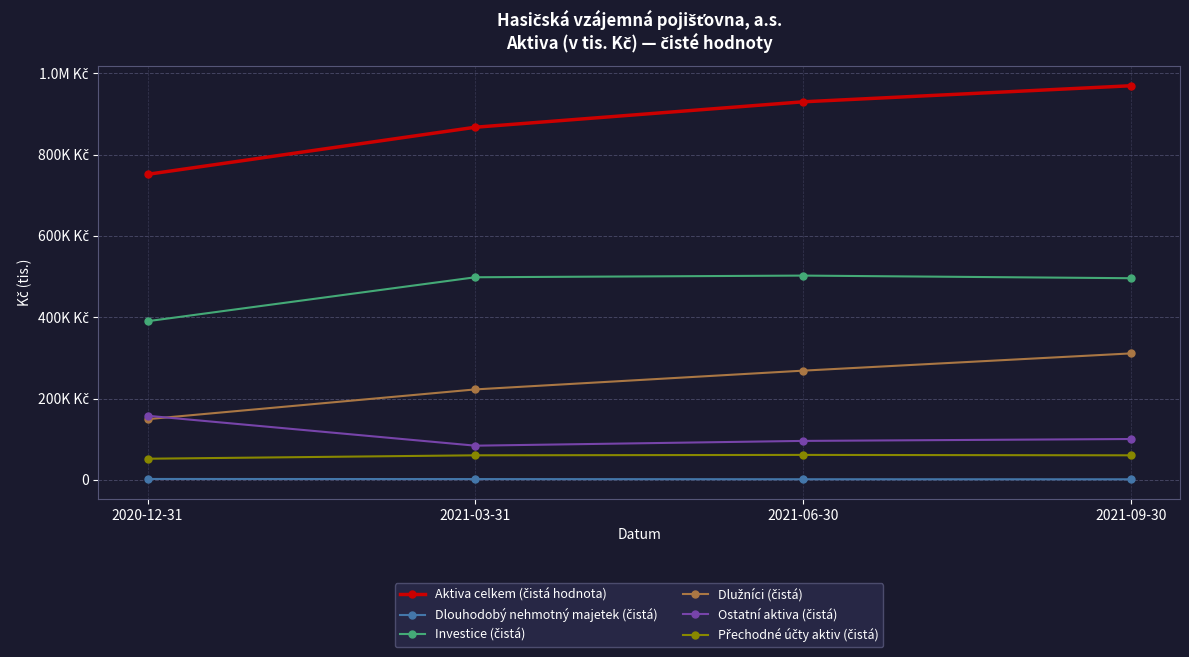

Reading right to left, extract all data points from this chart.

Aktiva celkem (čistá hodnota): 2021-09-30=969092	2021-06-30=929624	2021-03-31=867115	2020-12-31=751299
Dlouhodobý nehmotný majetek (čistá): 2021-09-30=1431	2021-06-30=1540	2021-03-31=1954	2020-12-31=2234
Investice (čistá): 2021-09-30=495841	2021-06-30=502307	2021-03-31=498217	2020-12-31=390126
Dlužníci (čistá): 2021-09-30=310969	2021-06-30=268564	2021-03-31=222447	2020-12-31=149284
Ostatní aktiva (čistá): 2021-09-30=100471	2021-06-30=95822	2021-03-31=84085	2020-12-31=157655
Přechodné účty aktiv (čistá): 2021-09-30=60380	2021-06-30=61391	2021-03-31=60412	2020-12-31=52000